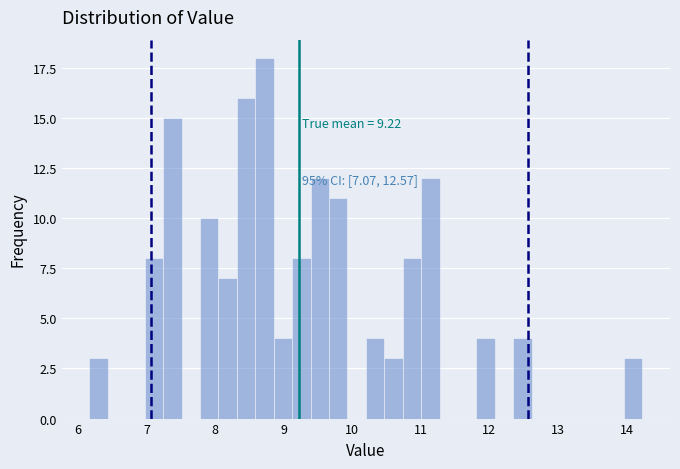

Around what value on the x-axis is the tallest bar? Give the approximate position of its centre, as read against the axis.

8.7